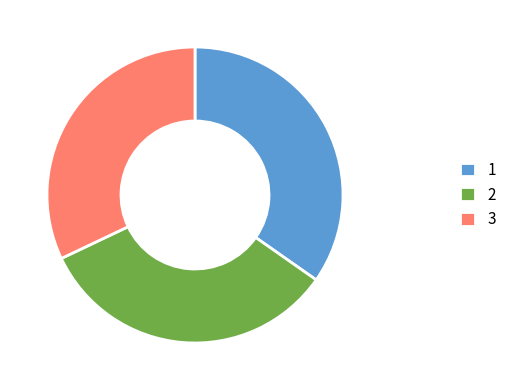

Is there any slice that represents more than half of the pie?

No